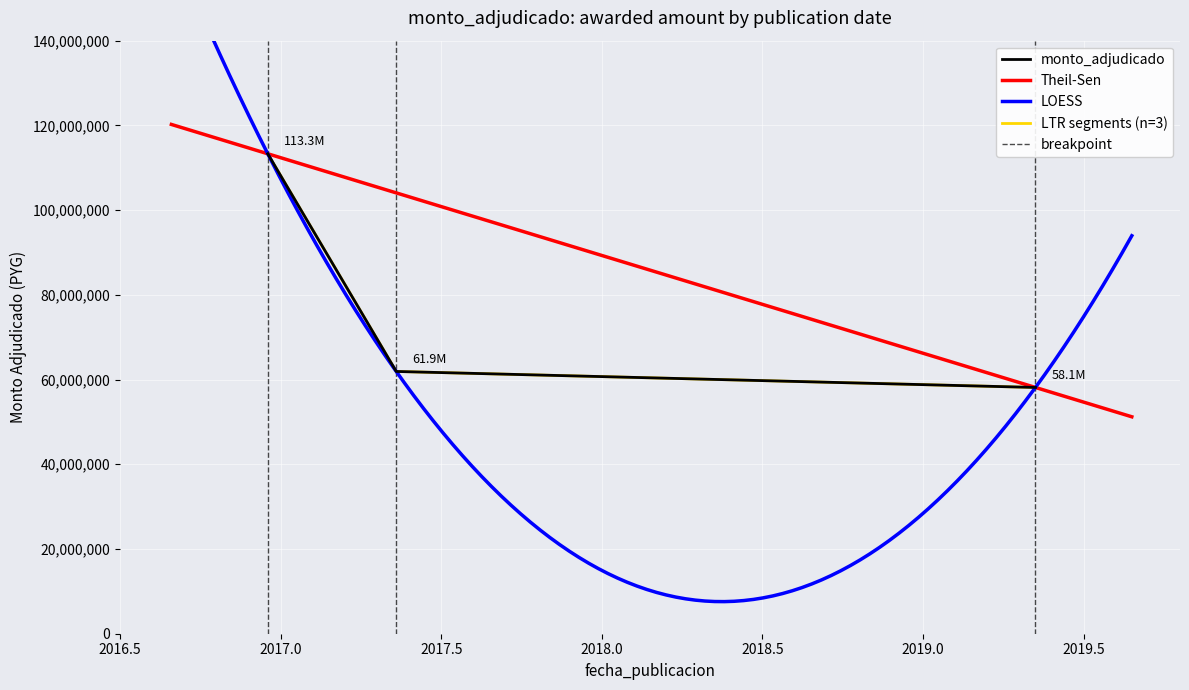

Rank the categories by value from highest to lowest.

2016-12-15, 2017-05-10, 2019-05-08